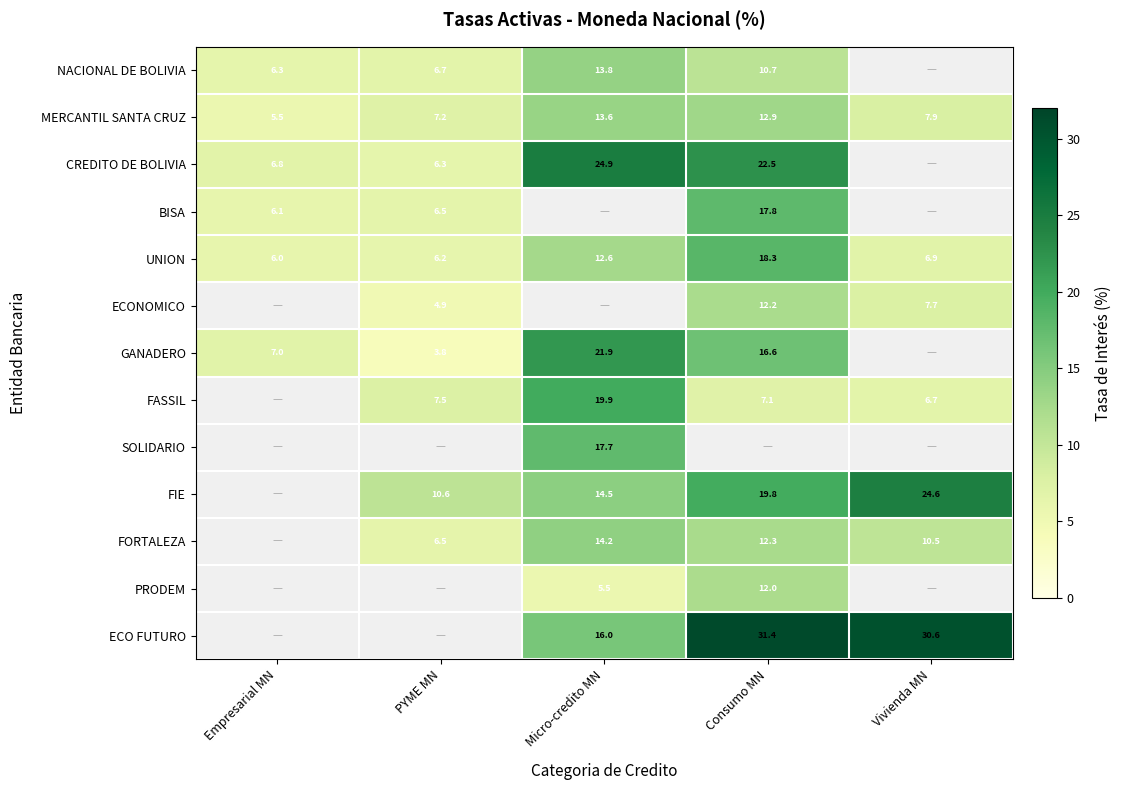

True or false: FORTALEZA has a value of 3.8 at PYME MN.

False